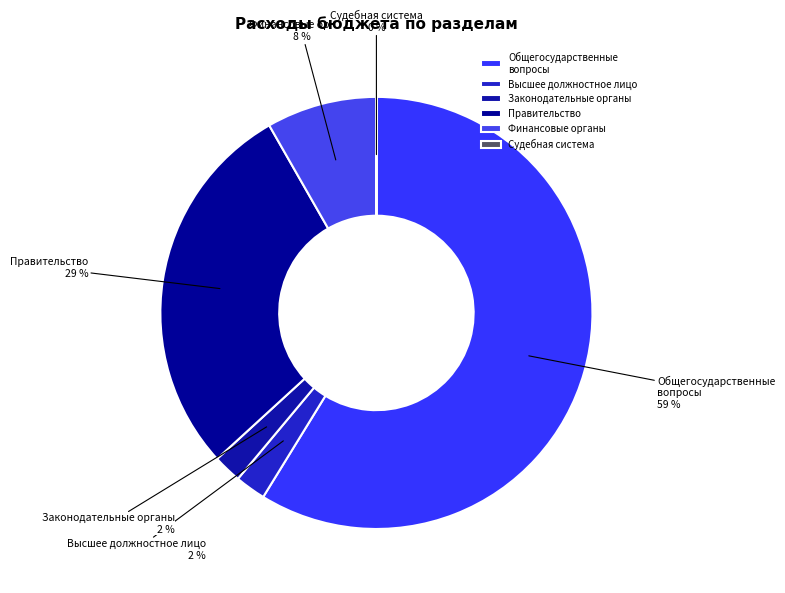

Combined, do Общегосударственные вопросы and Высшее должностное лицо account for over 50%?

Yes